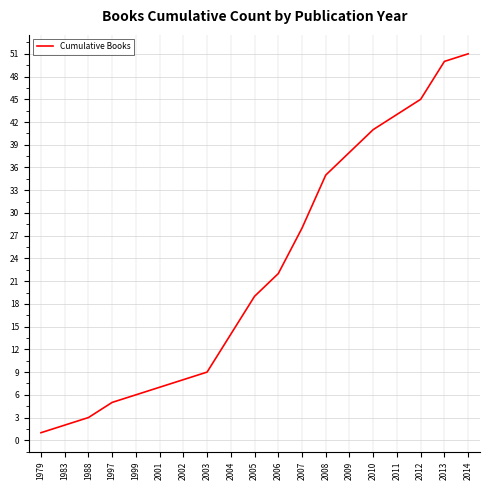

What is the ratio of the value at 2012 to the value at 1988?

15.0